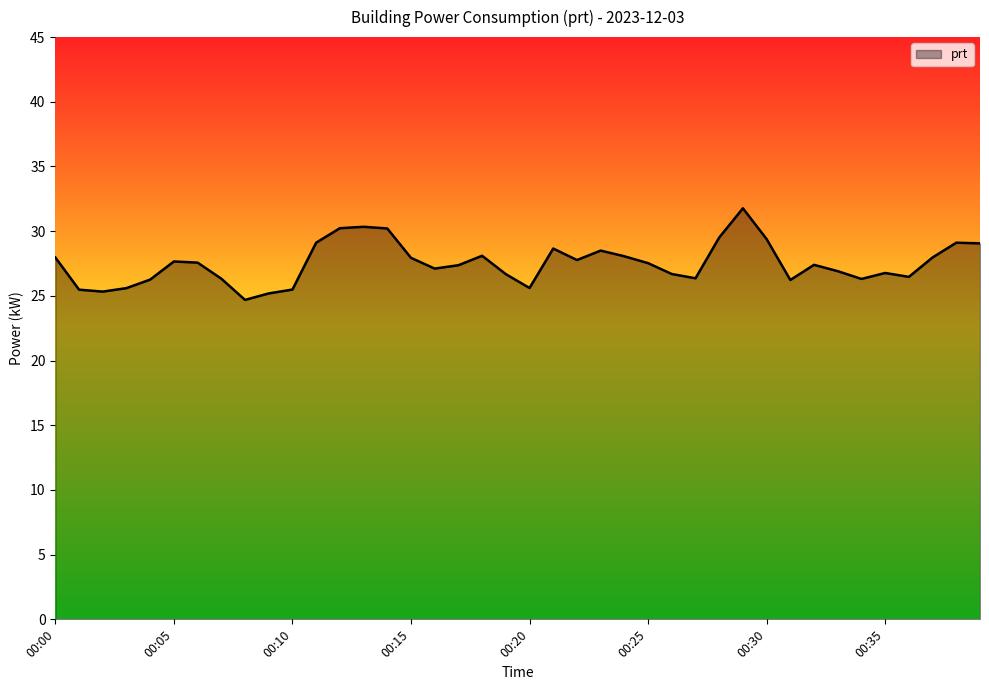

What is the minimum value shown in the chart?

24.7